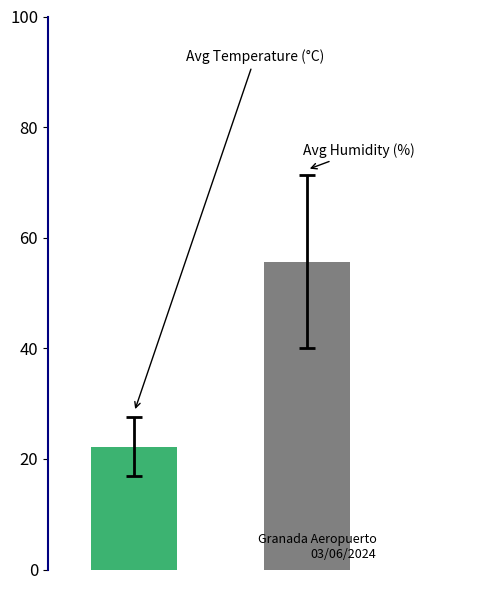

What is the minimum value shown in the chart?

22.2